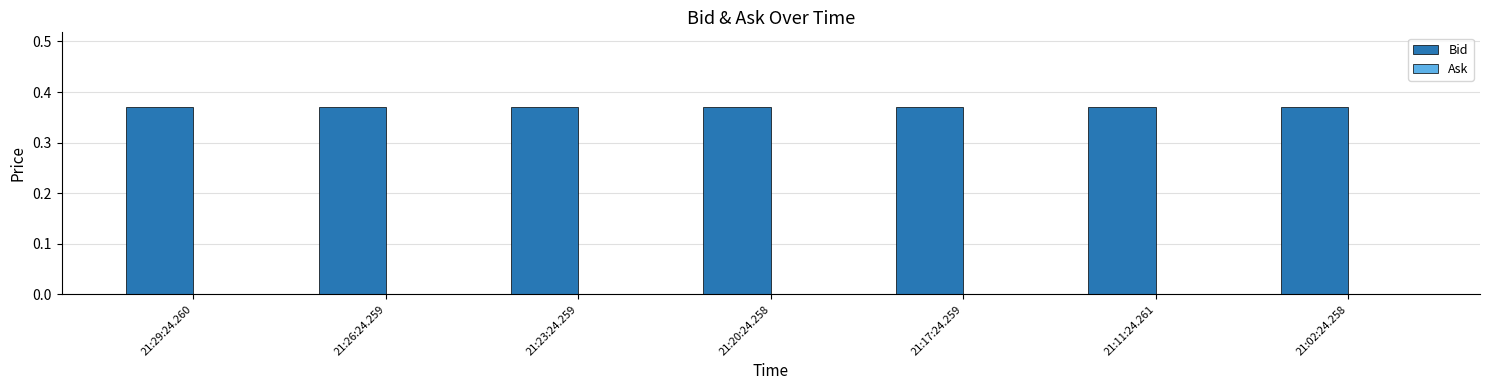

What position from the right is 21:20:24.258?

4